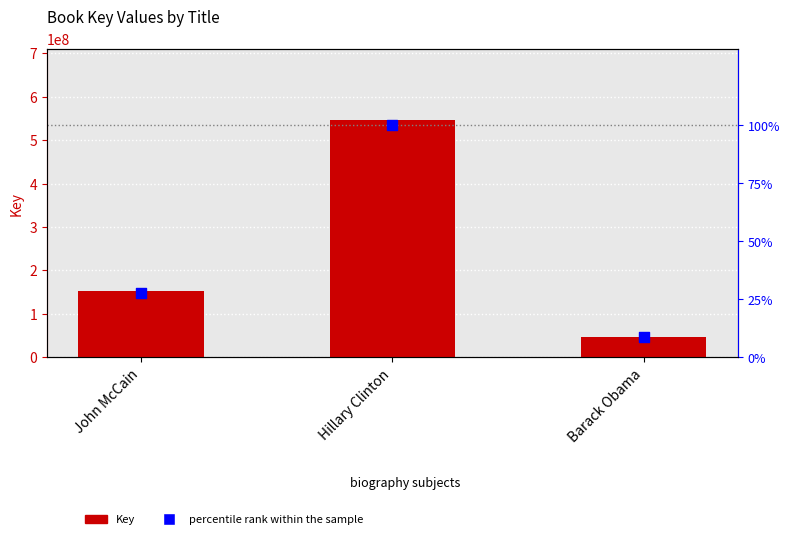

Which series has the largest total across all categories?

Key